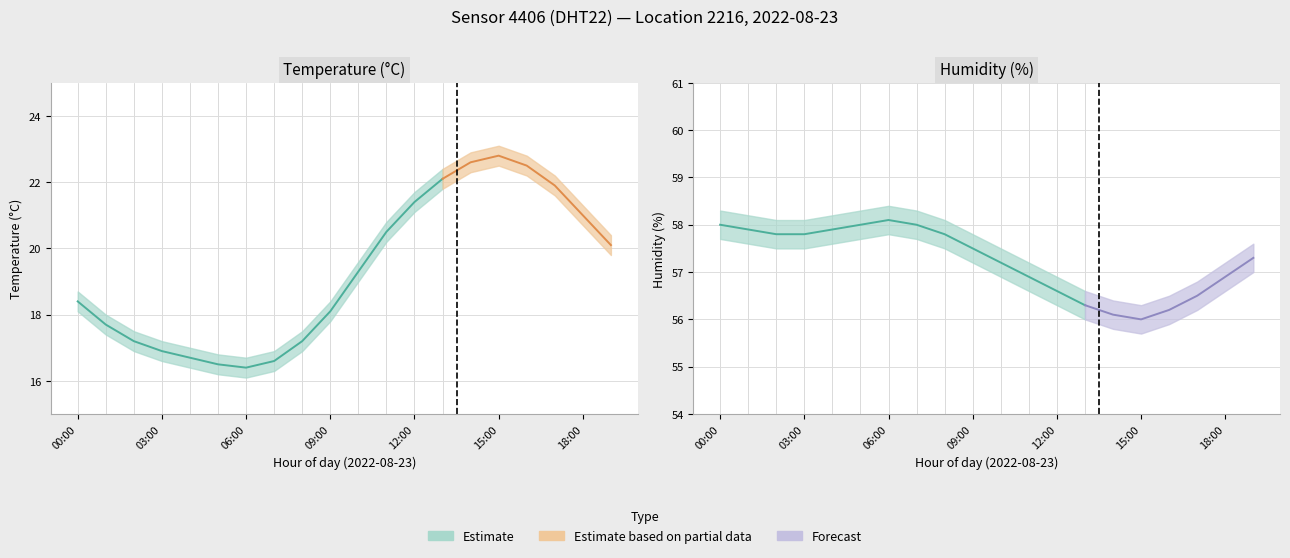

Rank the categories by humidity_high value from highest to lowest.

06:00, 00:00, 05:00, 07:00, 01:00, 04:00, 02:00, 03:00, 08:00, 09:00, 19:00, 10:00, 11:00, 18:00, 12:00, 17:00, 13:00, 16:00, 14:00, 15:00